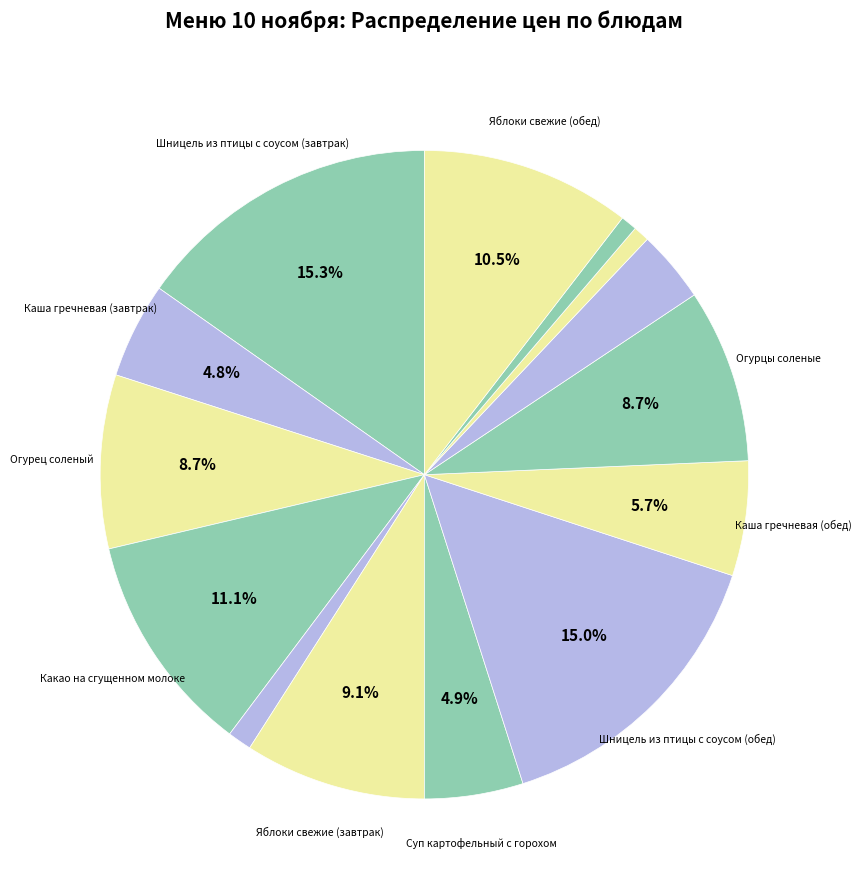

How many slices are in this pie chart?

14